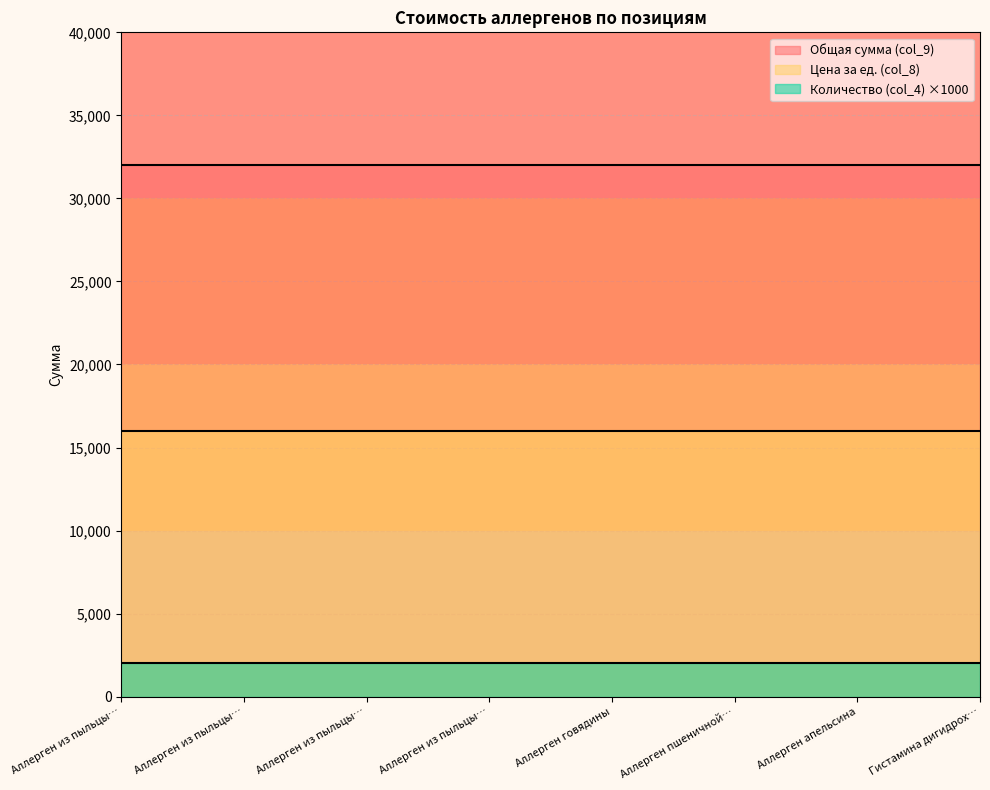

Reading left to right, extract all data points from this chart.

Общая сумма (col_9): Аллерген из пыльцы конопли=32000	Аллерген из пыльцы лебеды=32000	Аллерген из пыльцы одуванчика=32000	Аллерген из пыльцы клена=32000	Аллерген говядины=32000	Аллерген пшеничной муки=32000	Аллерген апельсина=32000	Гистамина дигидрохлорид 0,01%=32000
Количество (col_4): Аллерген из пыльцы конопли=2	Аллерген из пыльцы лебеды=2	Аллерген из пыльцы одуванчика=2	Аллерген из пыльцы клена=2	Аллерген говядины=2	Аллерген пшеничной муки=2	Аллерген апельсина=2	Гистамина дигидрохлорид 0,01%=2
Цена за ед. (col_8): Аллерген из пыльцы конопли=16000	Аллерген из пыльцы лебеды=16000	Аллерген из пыльцы одуванчика=16000	Аллерген из пыльцы клена=16000	Аллерген говядины=16000	Аллерген пшеничной муки=16000	Аллерген апельсина=16000	Гистамина дигидрохлорид 0,01%=16000